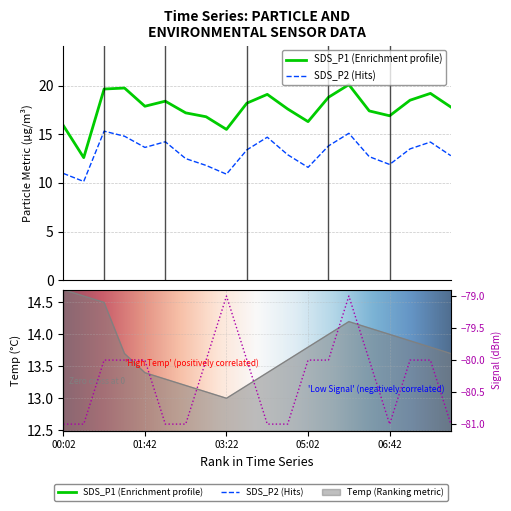

At which label does Temp reach its peak?

00:02